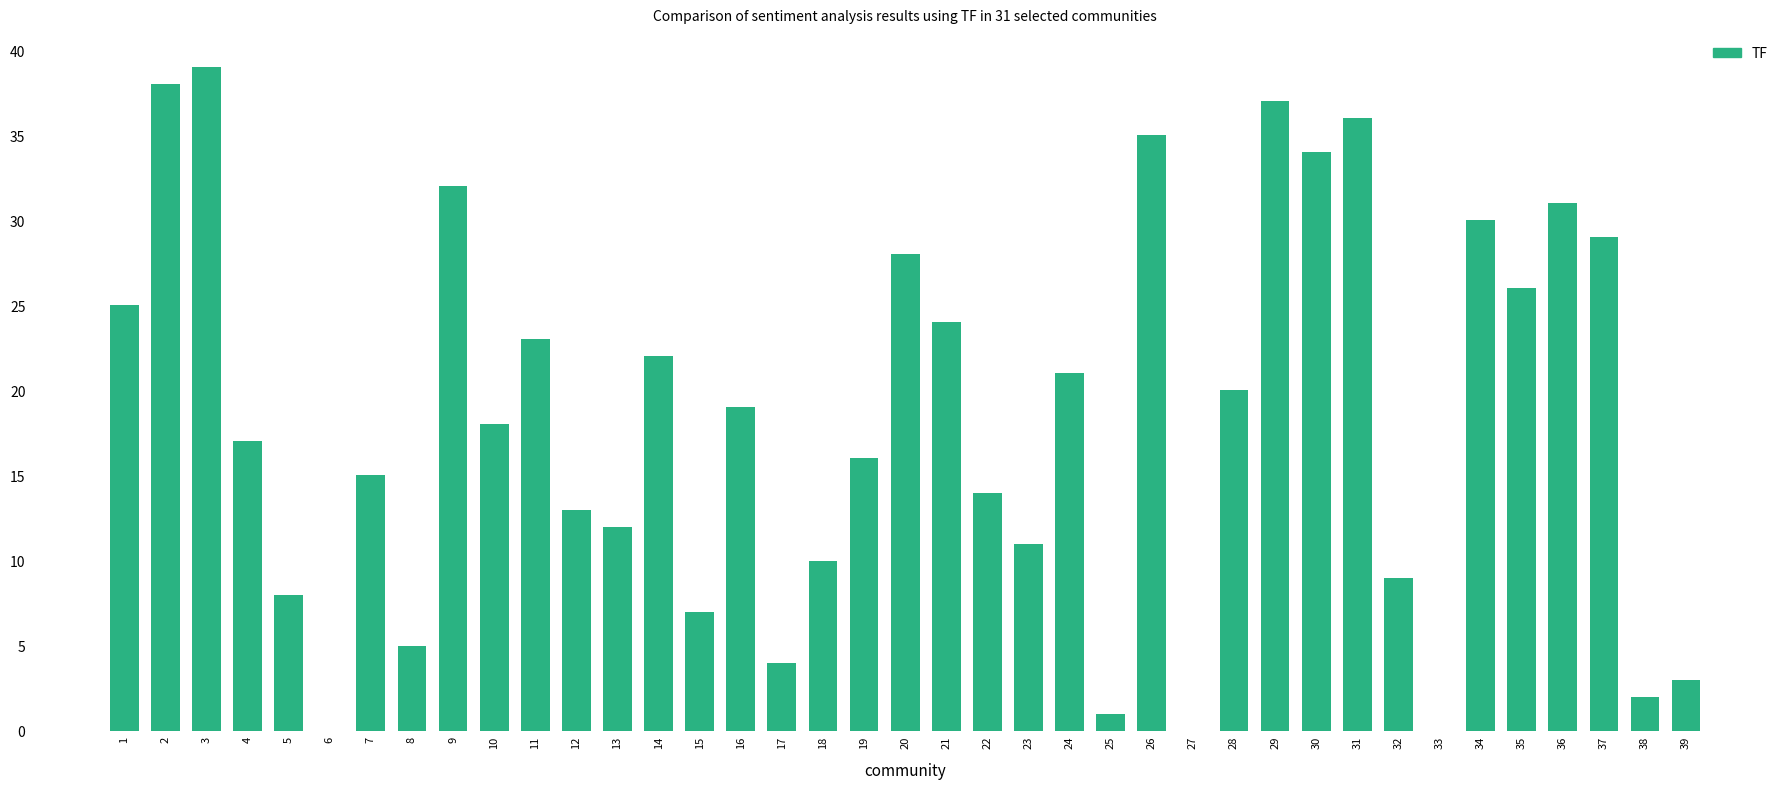

What is the change in value from 1 to 22?

-11